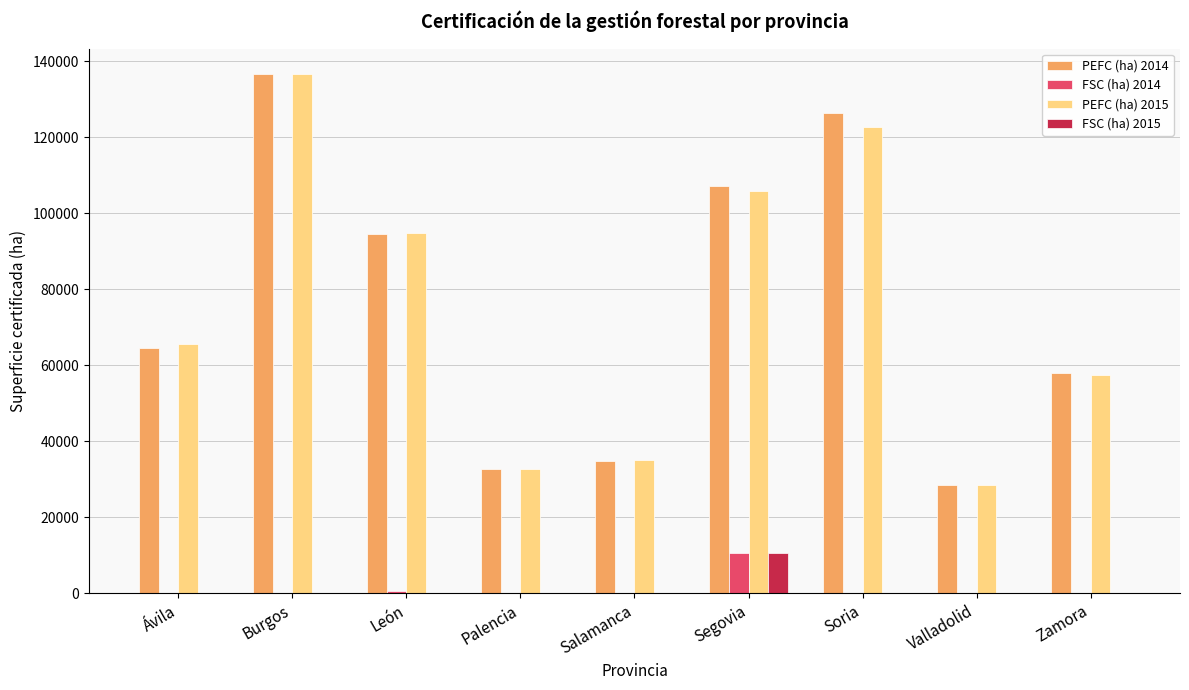

Is it true that FSC (ha) 2014 equals 18325 at Segovia?

False